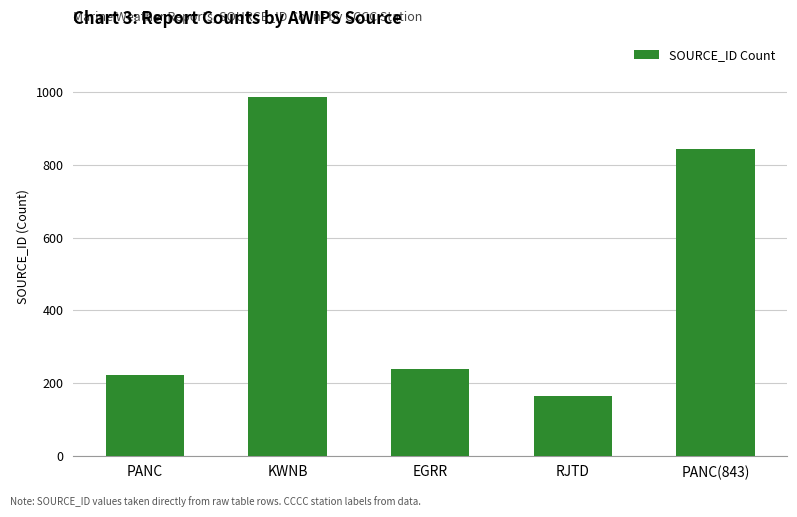

The chart shows a value of 371 at PANC. True or false?

False